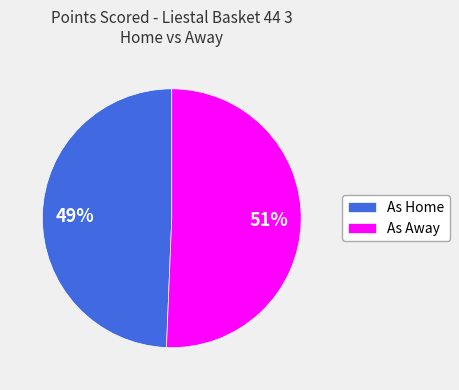

Which has a higher value, As Away or As Home?

As Away